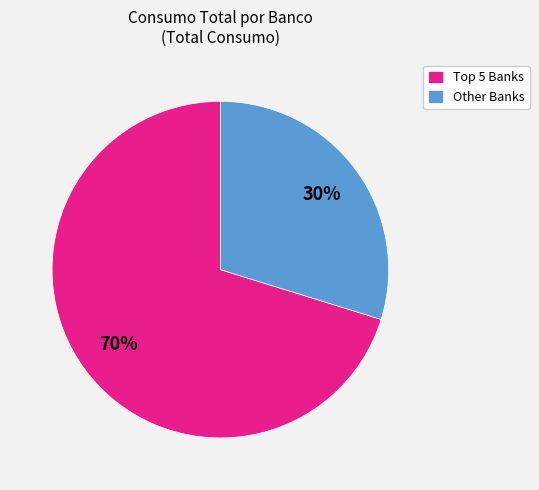

To the nearest percent, what is the average slice percentage?

50%